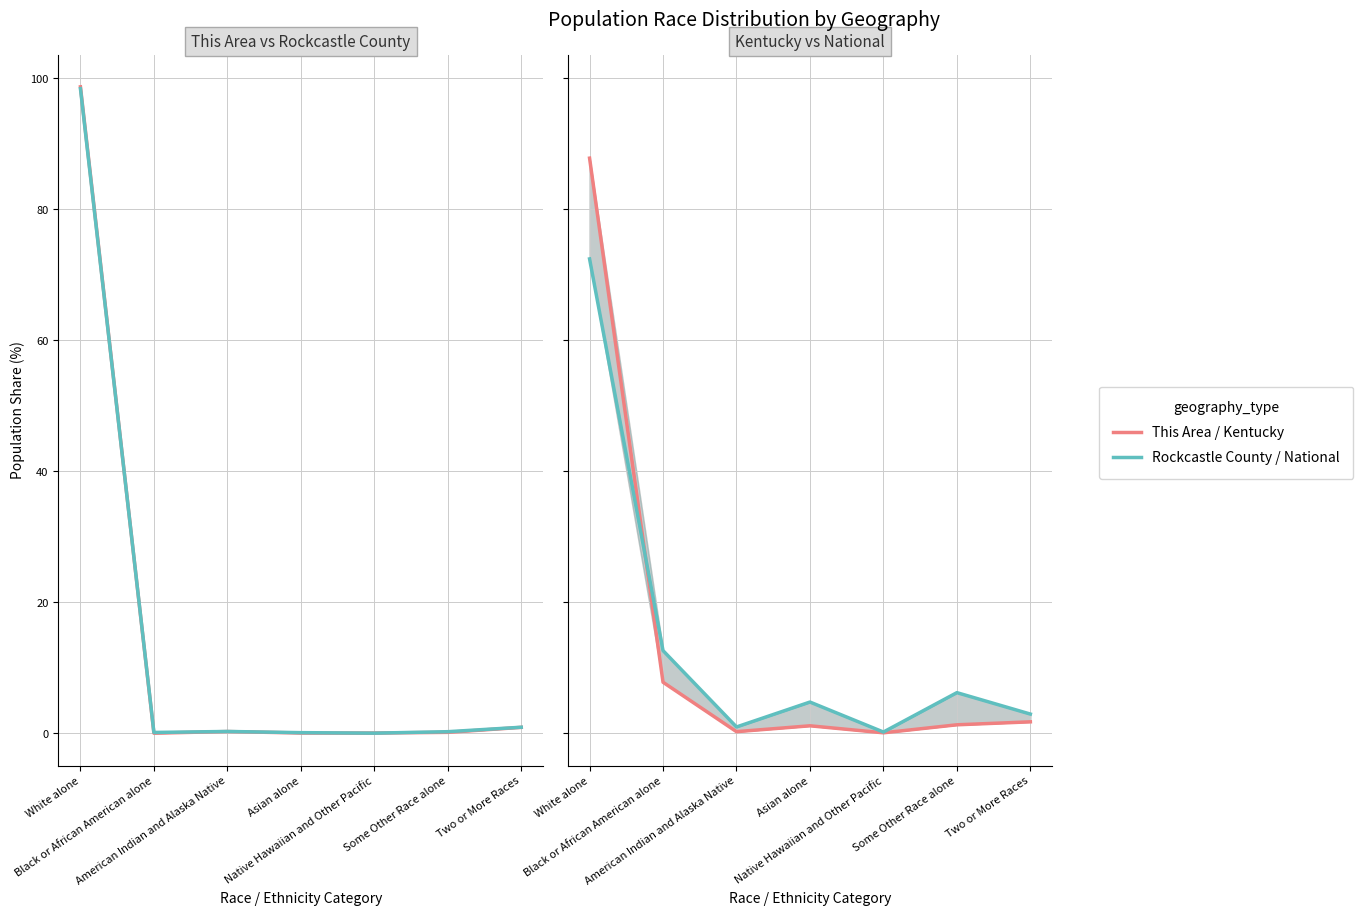

What is the total value across all series at American Indian and Alaska Native?

1.7